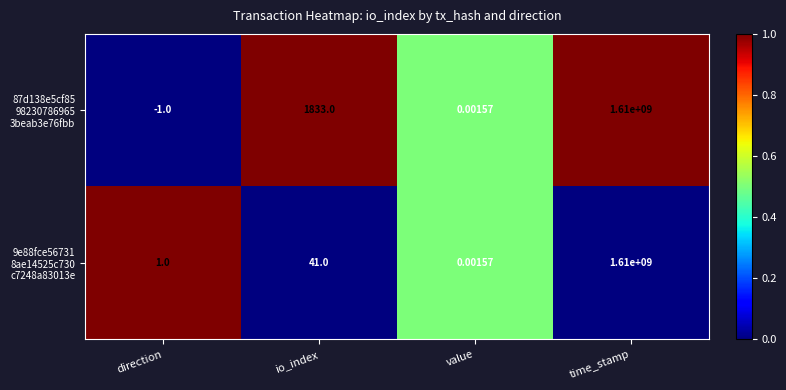

At which category is the sum across all series the highest?

time_stamp